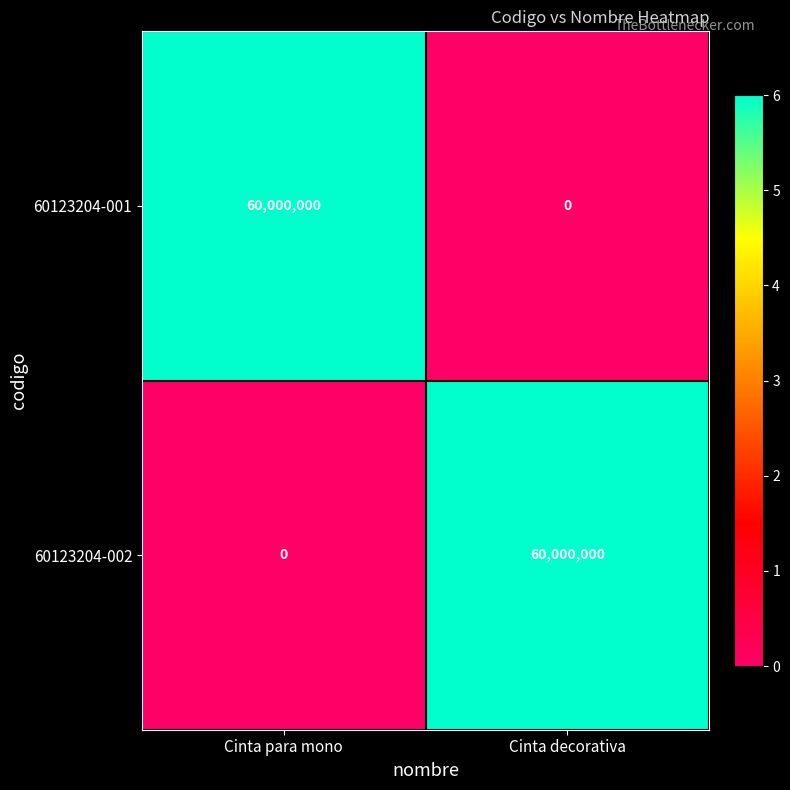

What is the sum of the 60123204-001 values at Cinta para mono and Cinta decorativa?

60000000